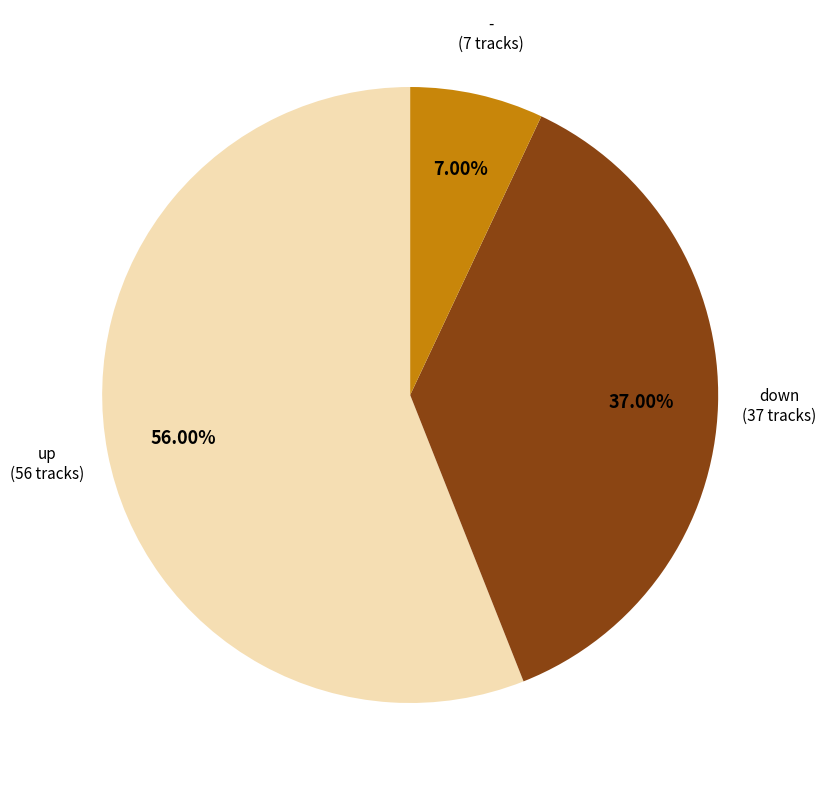

Count the number of slices in the pie.

3